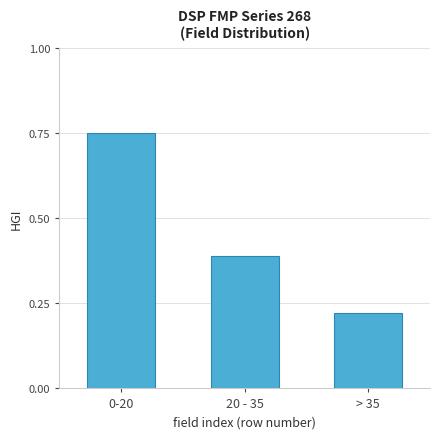

How many values are between 0 and 1?

3